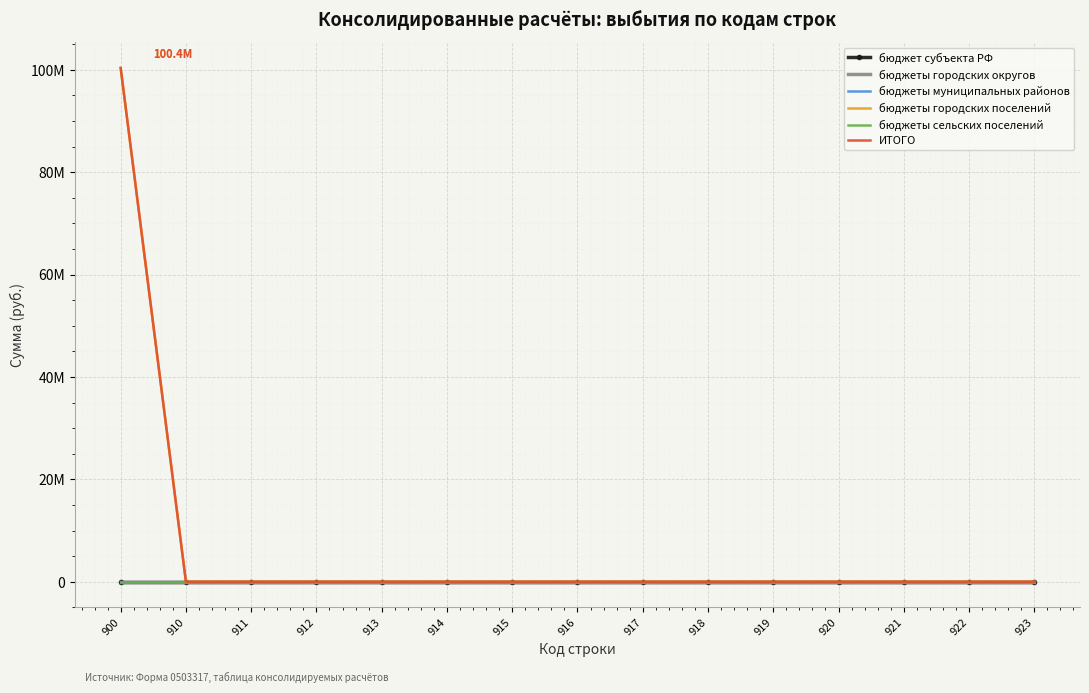

True or false: бюджеты сельских поселений and ИТОГО cross at least once.

False